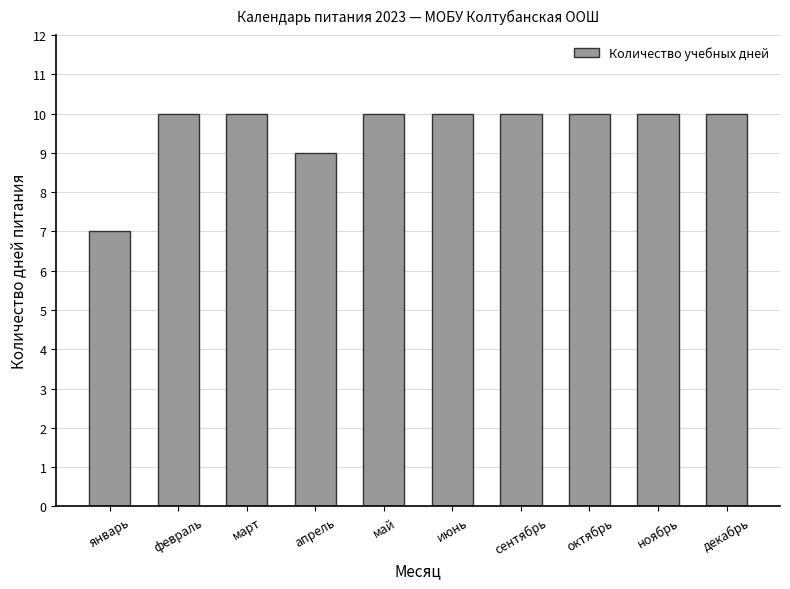

How many data points does each series have?

10